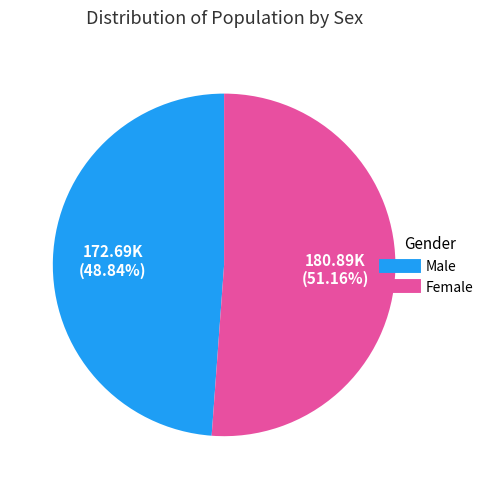

Is the sum of Male and Female greater than half?

Yes